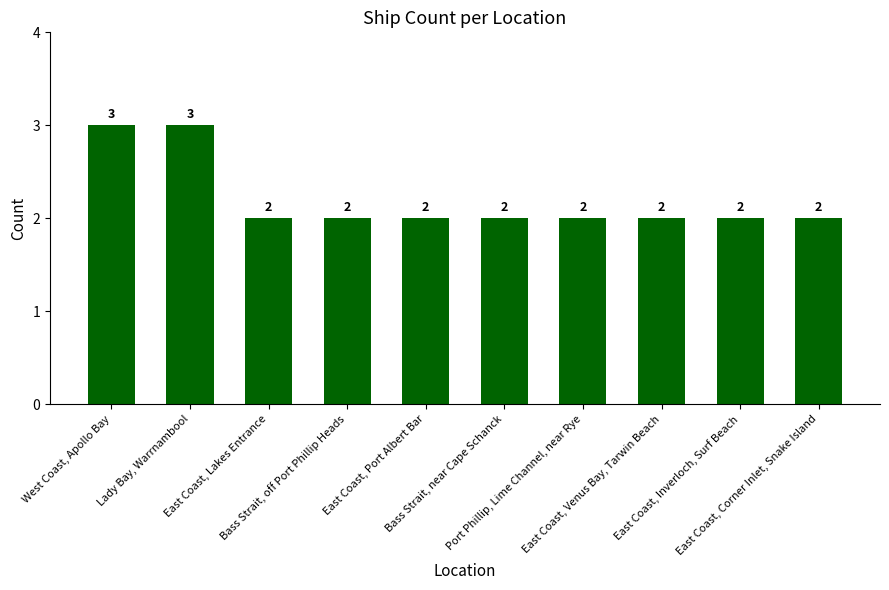

Read the value at West Coast, Apollo Bay.

3